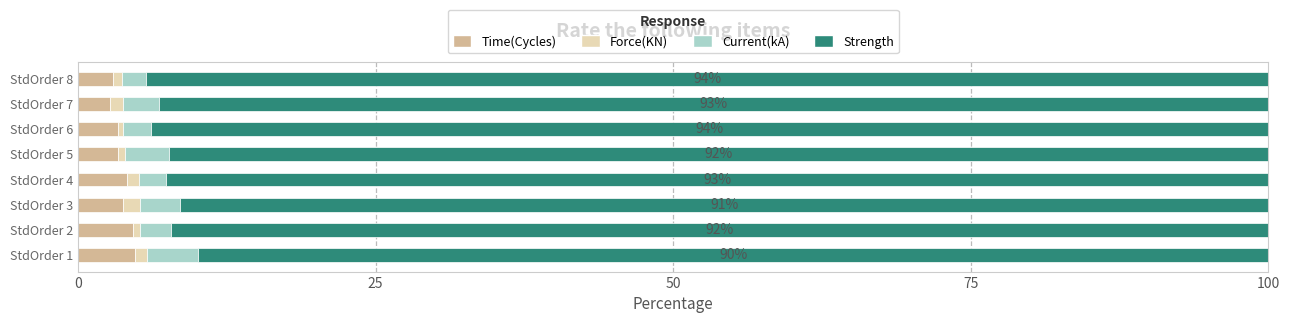

How many categories are shown in the chart?

8